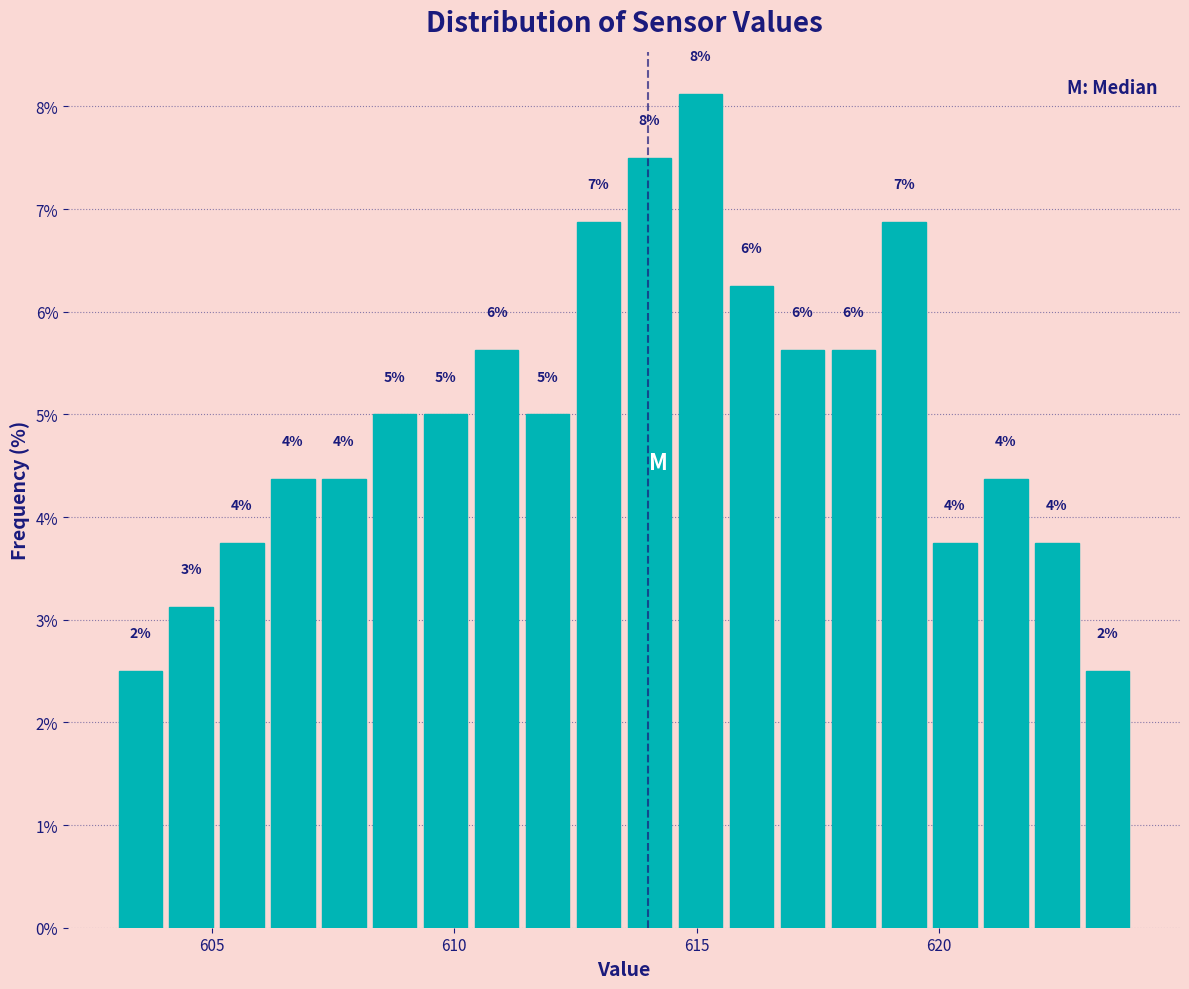

Around what value on the x-axis is the tallest bar? Give the approximate position of its centre, as read against the axis.

615.0